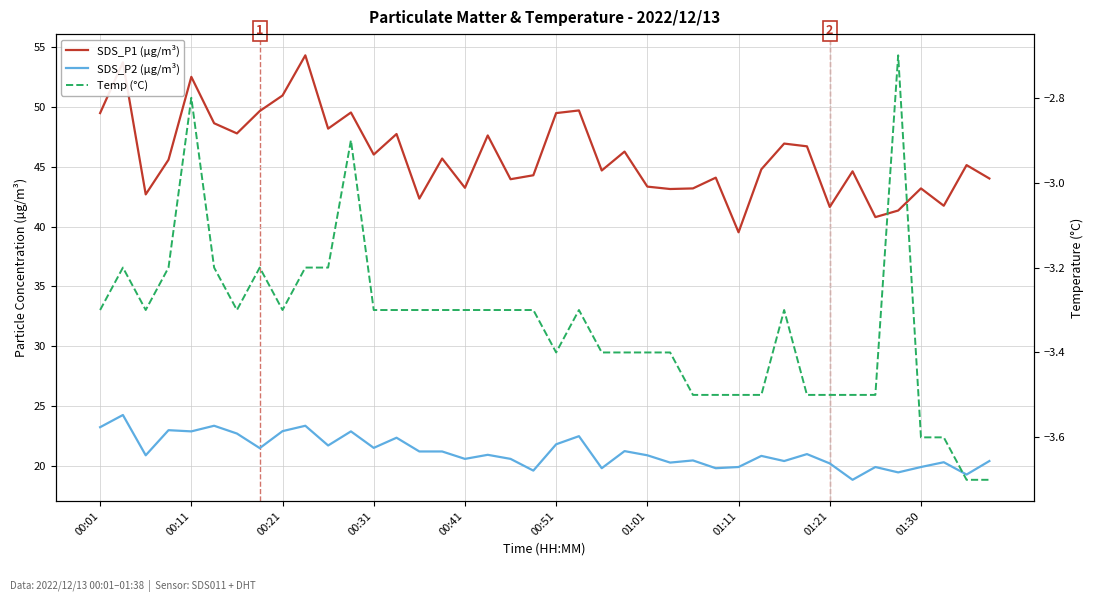

How many series are shown in this chart?

3